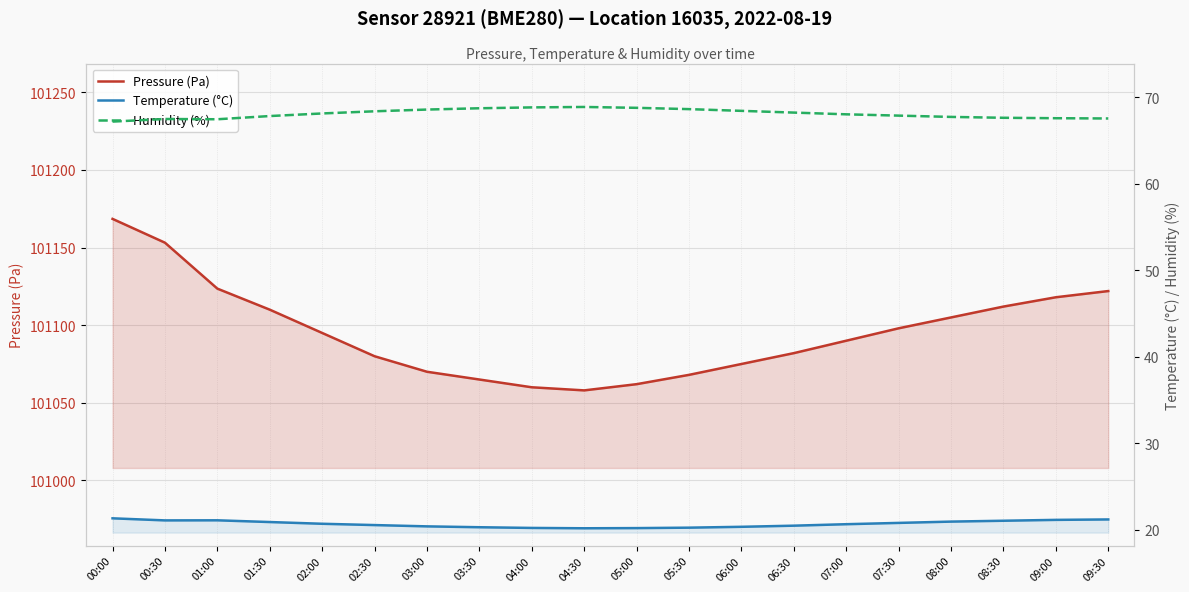

Read the Temperature (°C) value at 04:30.

20.2